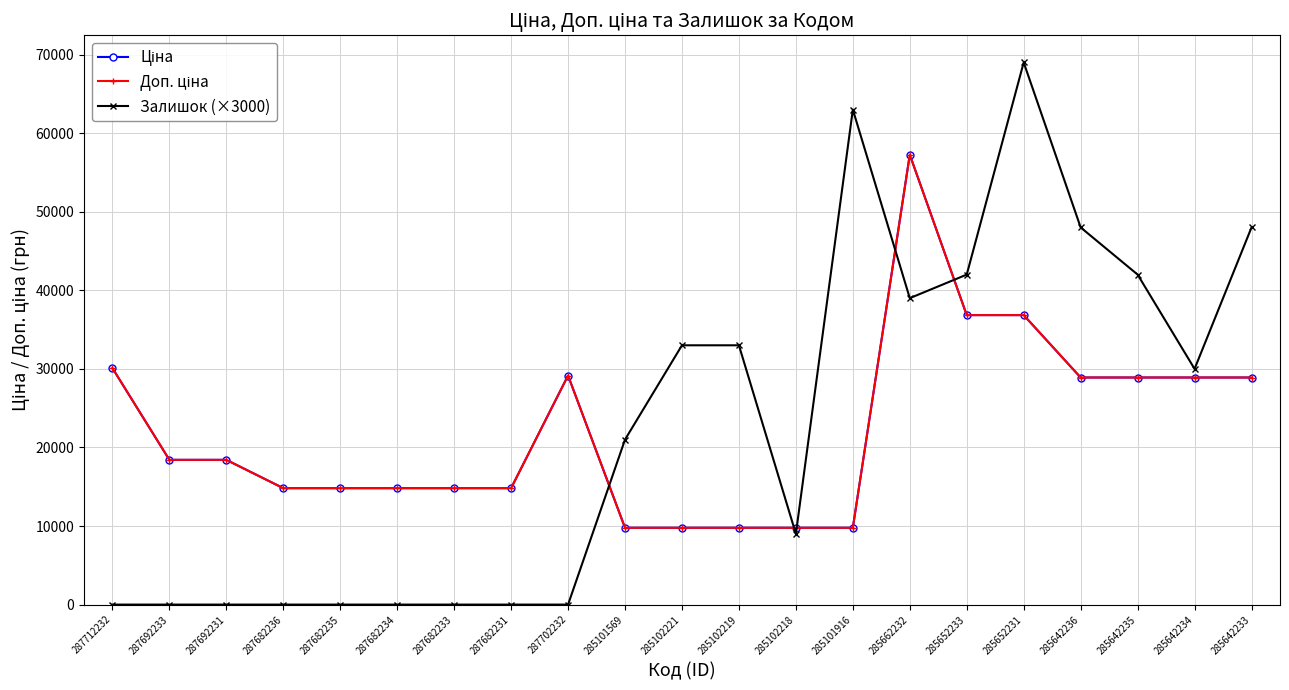

Does the chart have visible grid lines?

Yes